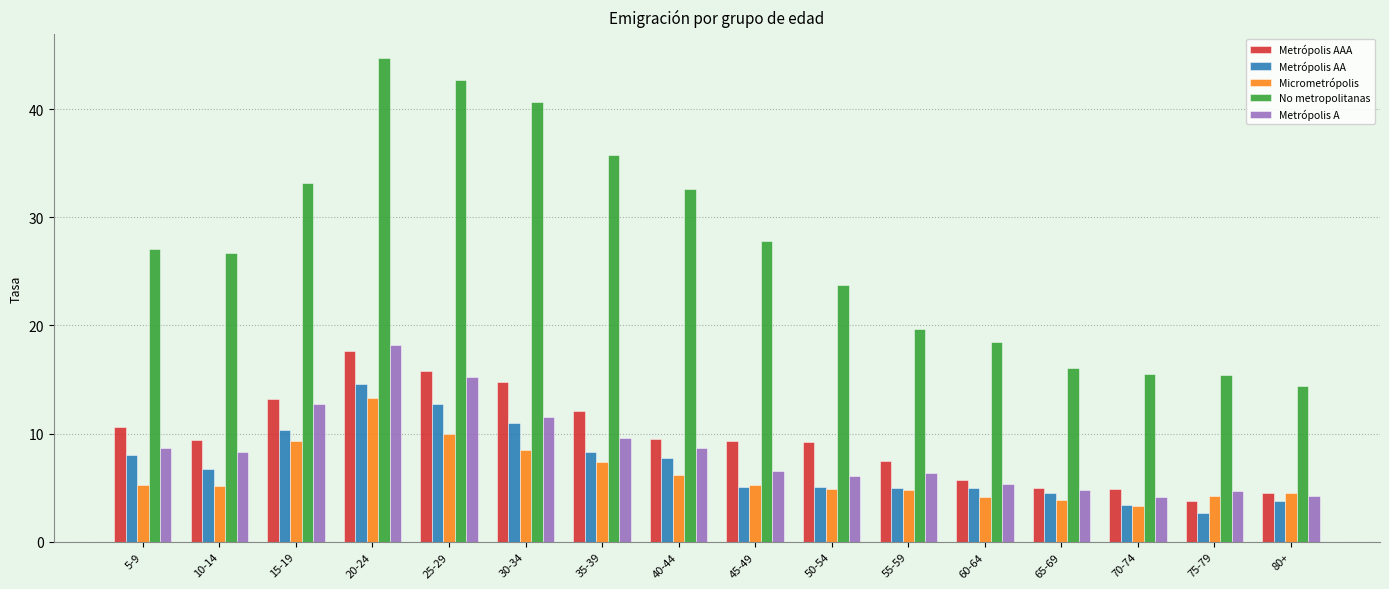

True or false: Metrópolis AAA has a value of 15.8 at 25-29.

True